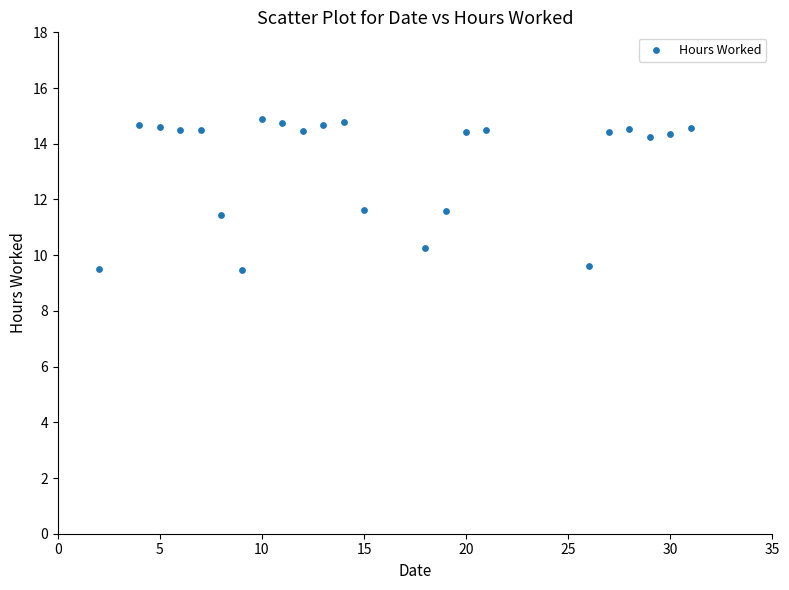

What is the range of X values (max minus min)?

29.0